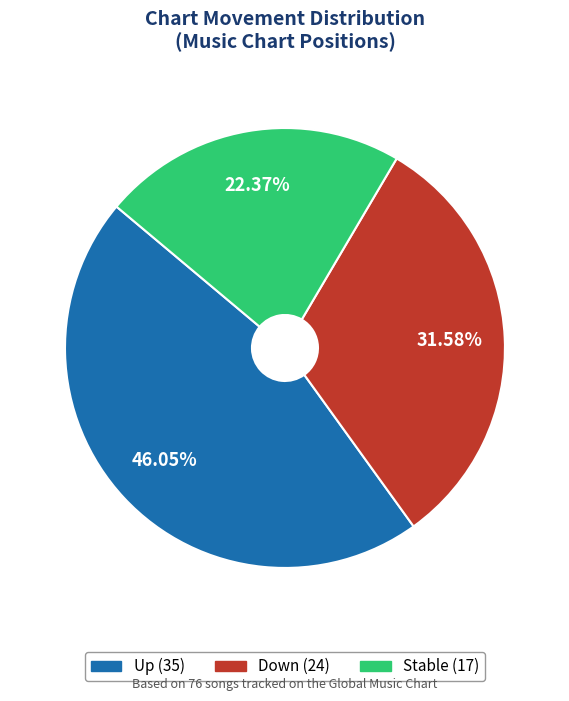

Is there any slice that represents more than half of the pie?

No